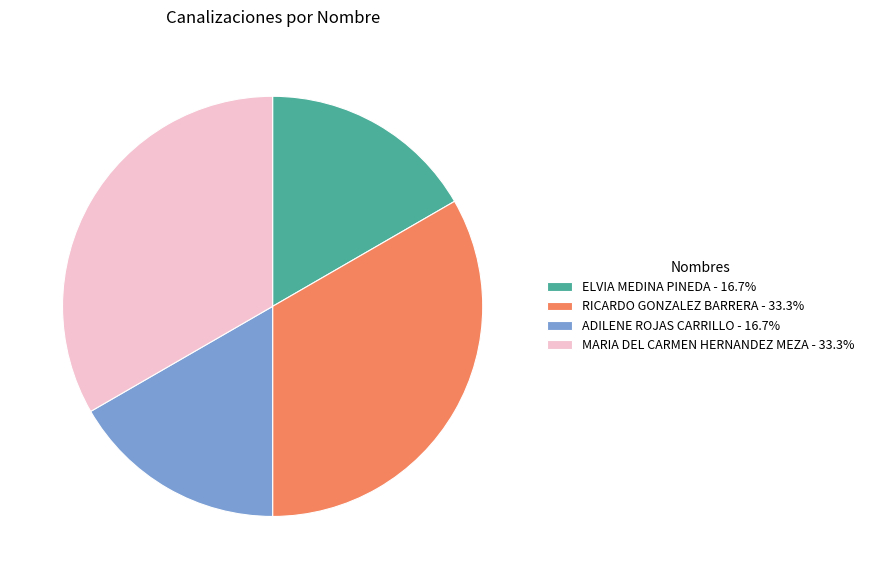

Does MARIA DEL CARMEN HERNANDEZ MEZA - 33.3% account for over 50% of the chart?

No